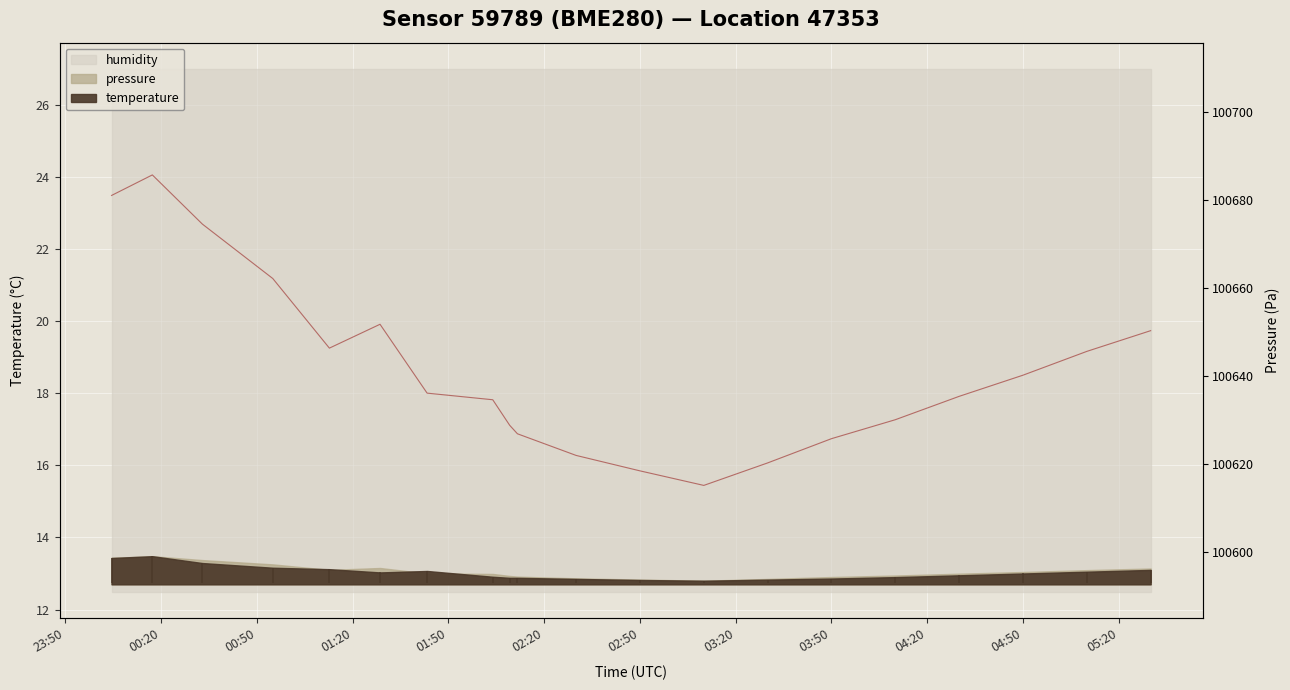

Where is the first local maximum?

00:20